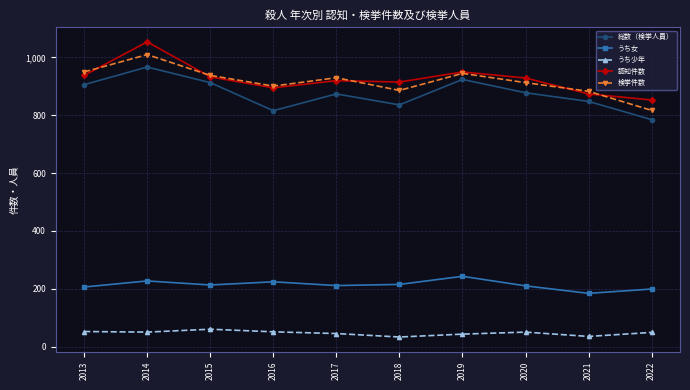

Which series has the widest spread of values?

認知件数